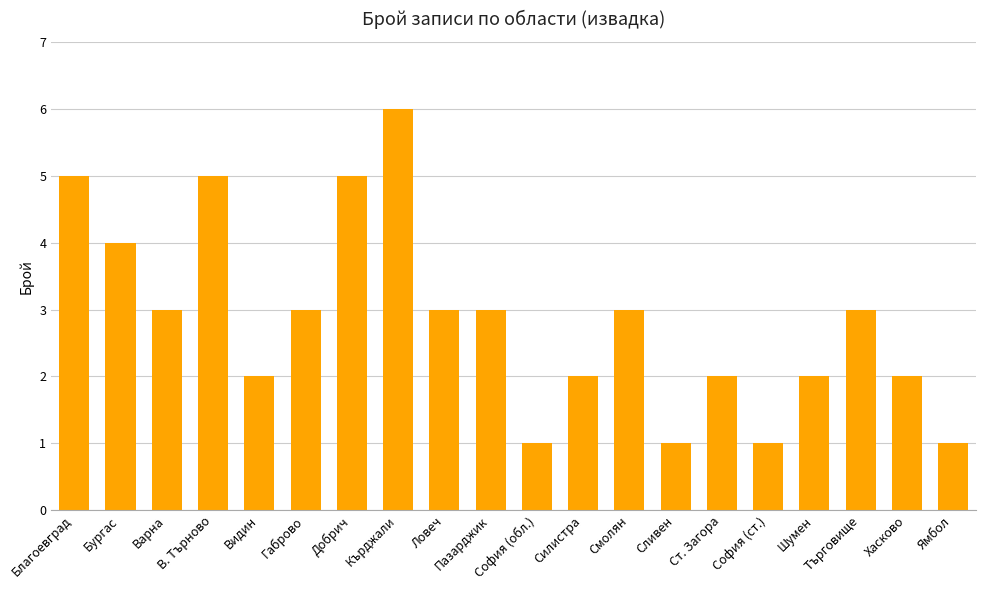

What is the sum of the values at Силистра and Ст. Загора?

4